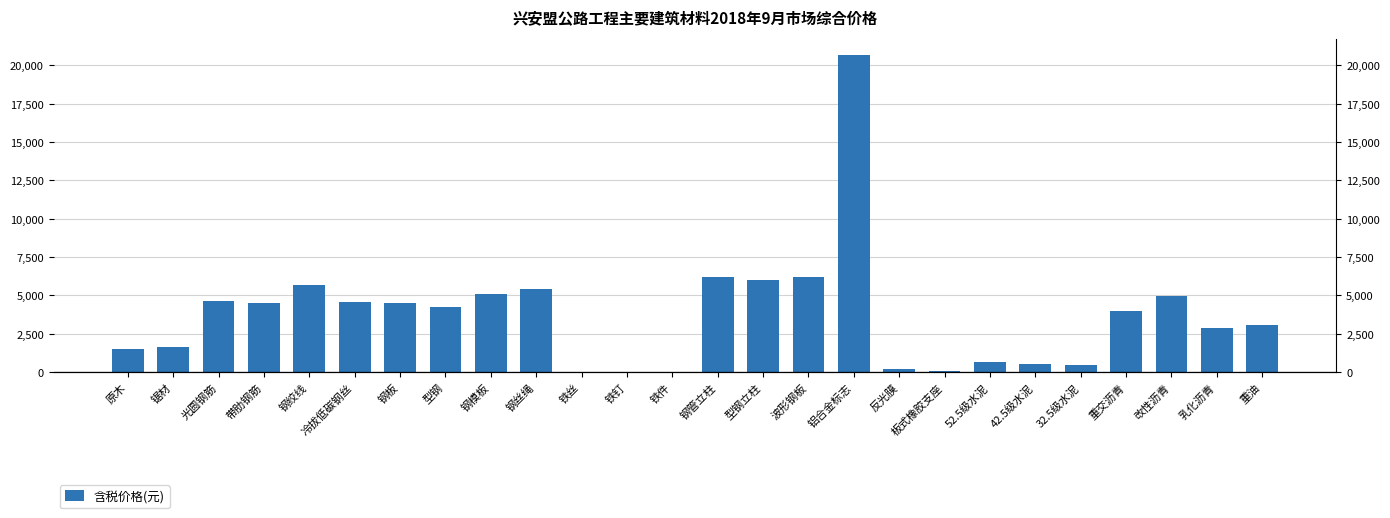

What is the average value?

3766.2